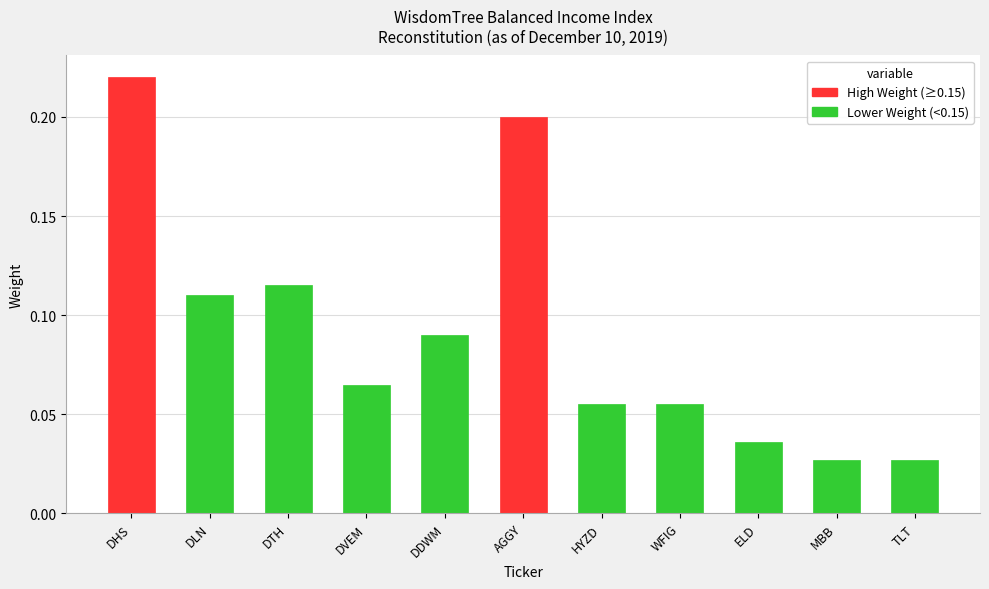

What position from the left is DDWM?

5